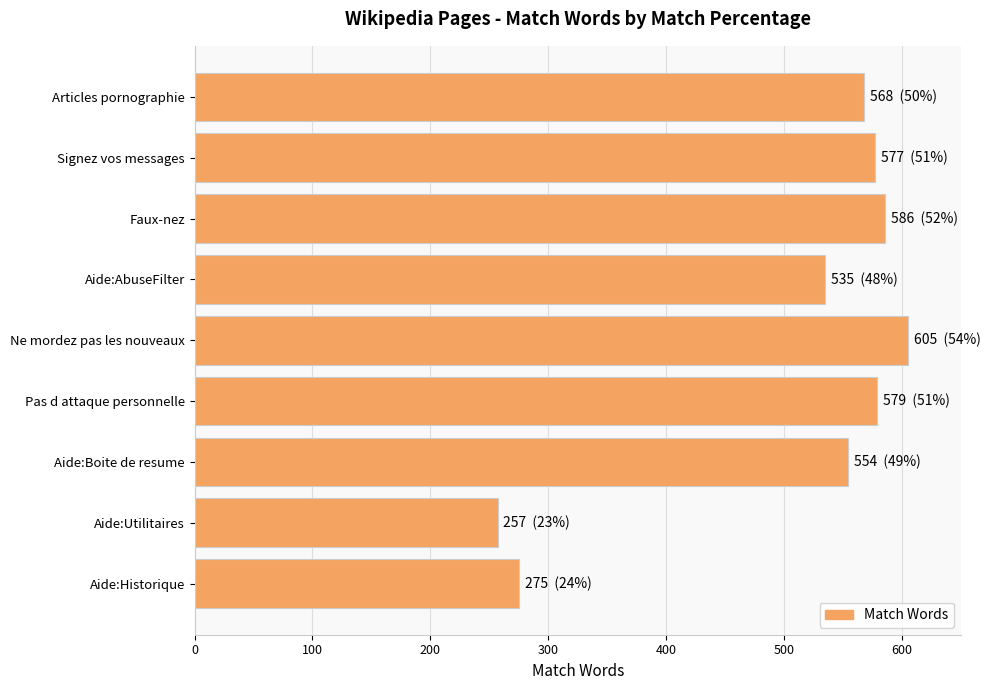

Are the bars horizontal?

Yes